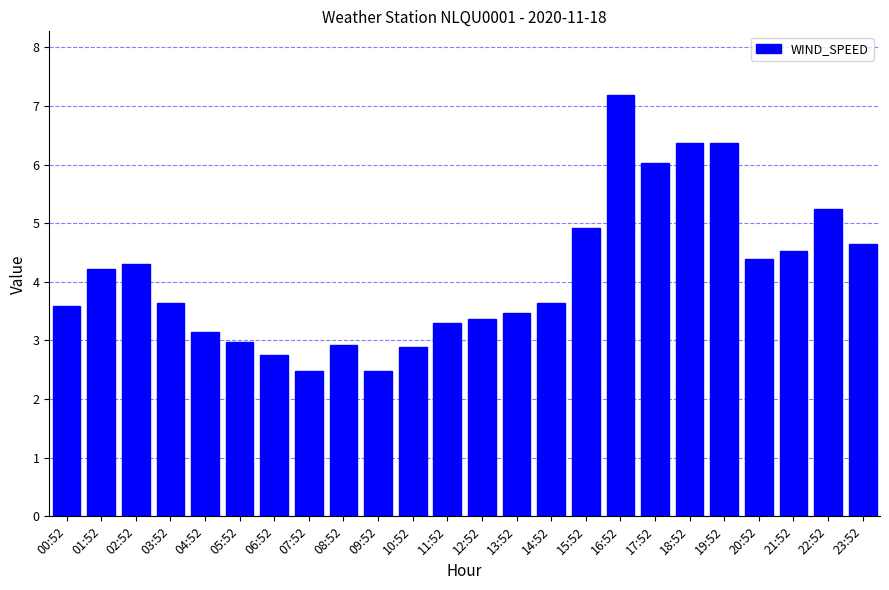

Between 18:52 and 08:52, which is larger?

18:52